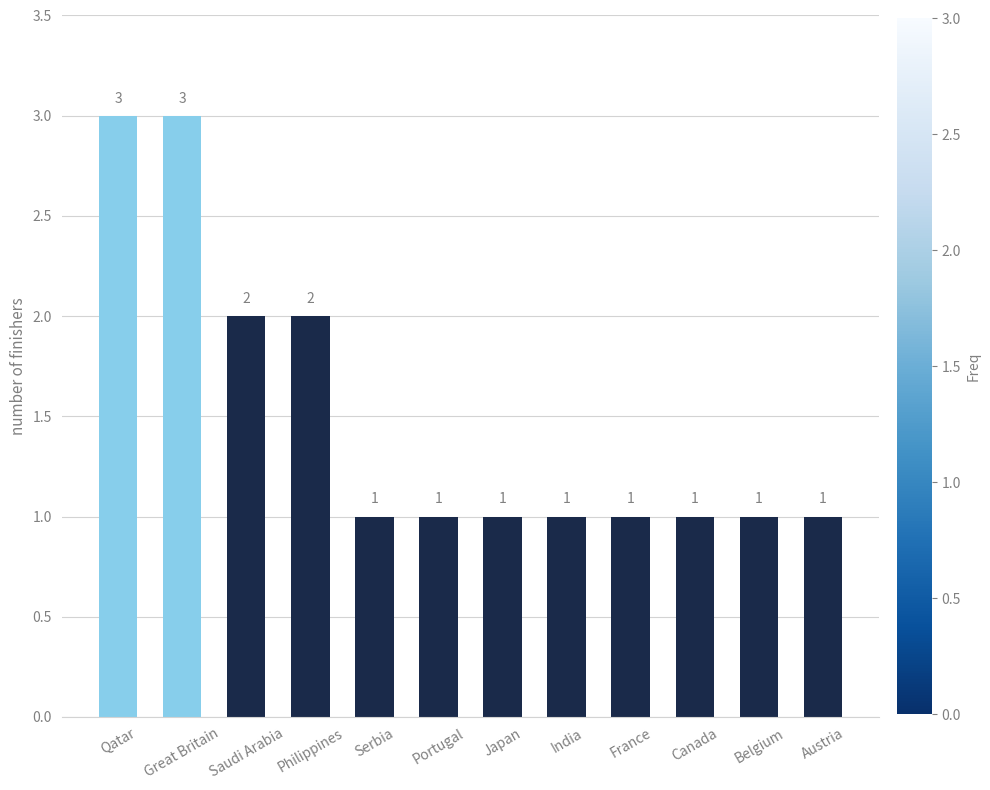

What is the maximum value shown in the chart?

3